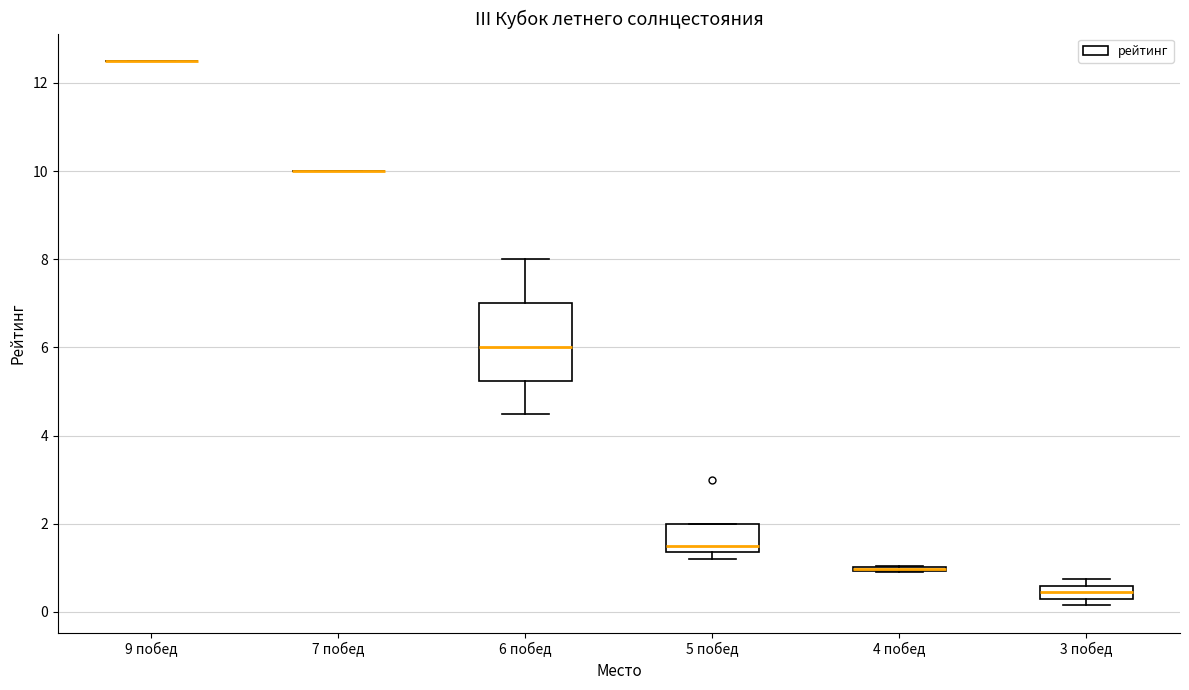

Where does the median line of the box for 5 побед sit on the y-axis? The values are not printed on the chart, so give them approximately, as read against the axis.

1.6